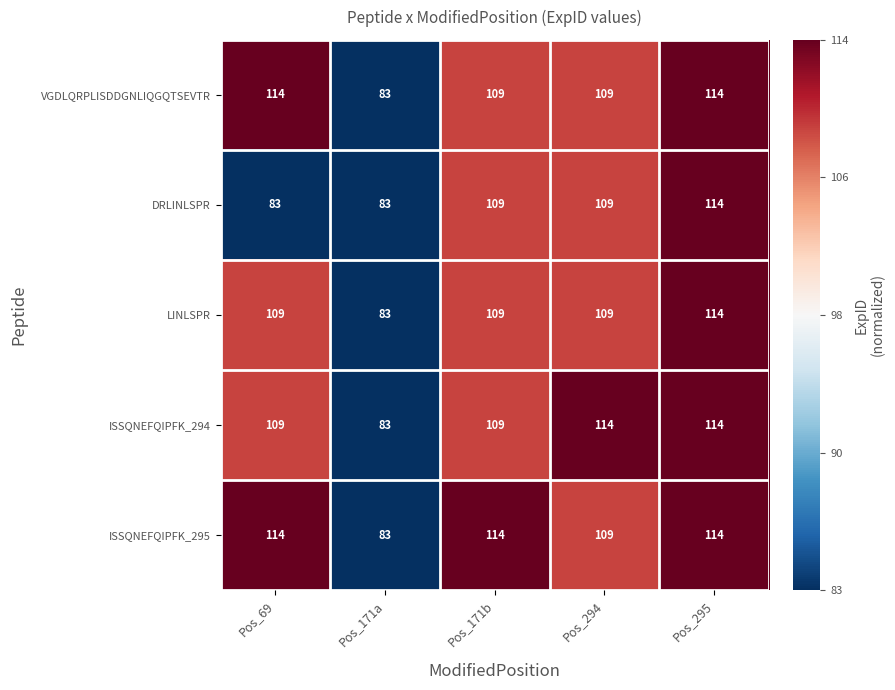

What value does the DRLINLSPR series have at Pos_295, to the nearest 10?

110